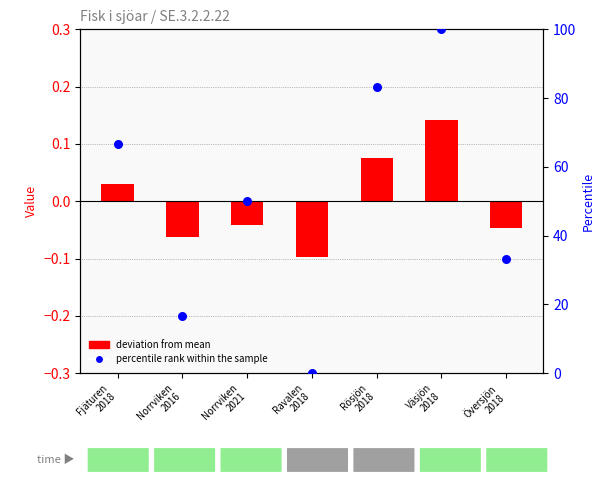

Which series contains the lowest Y value?

deviation from mean